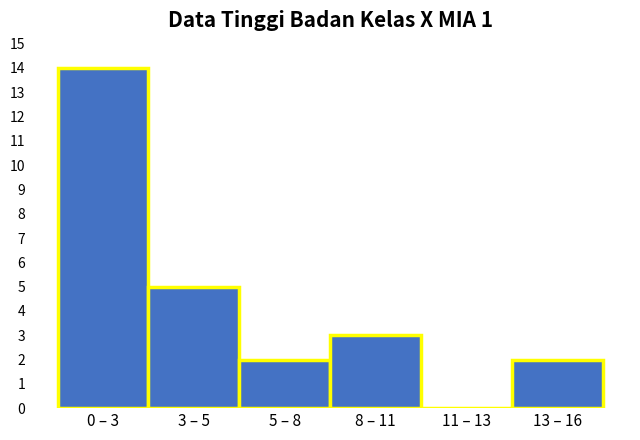

Reading left to right, extract all data points from this chart.

0 – 3=14	3 – 5=5	5 – 8=2	8 – 11=3	11 – 13=0	13 – 16=2